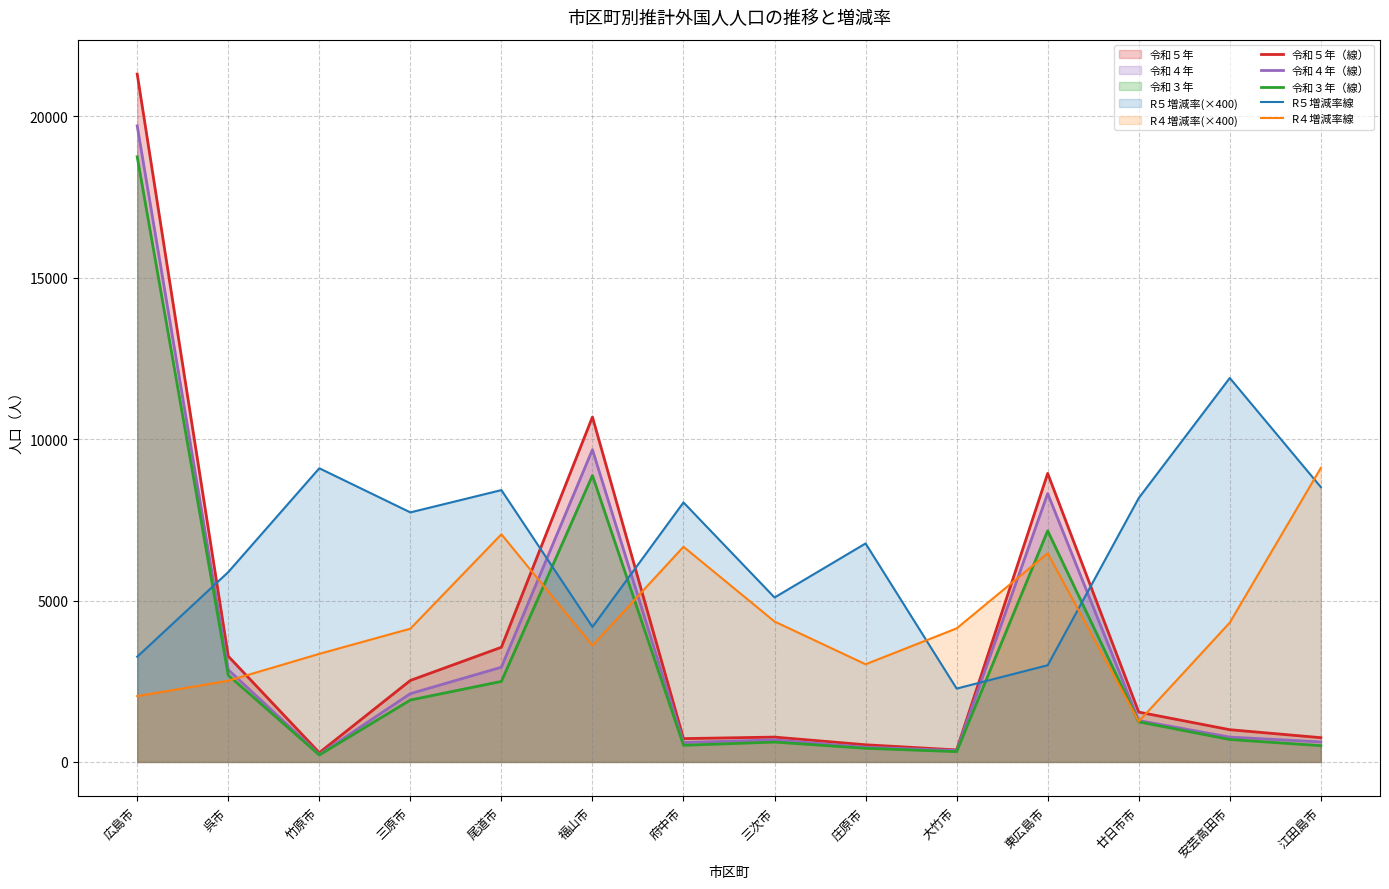

How many lines are shown in the chart?

5